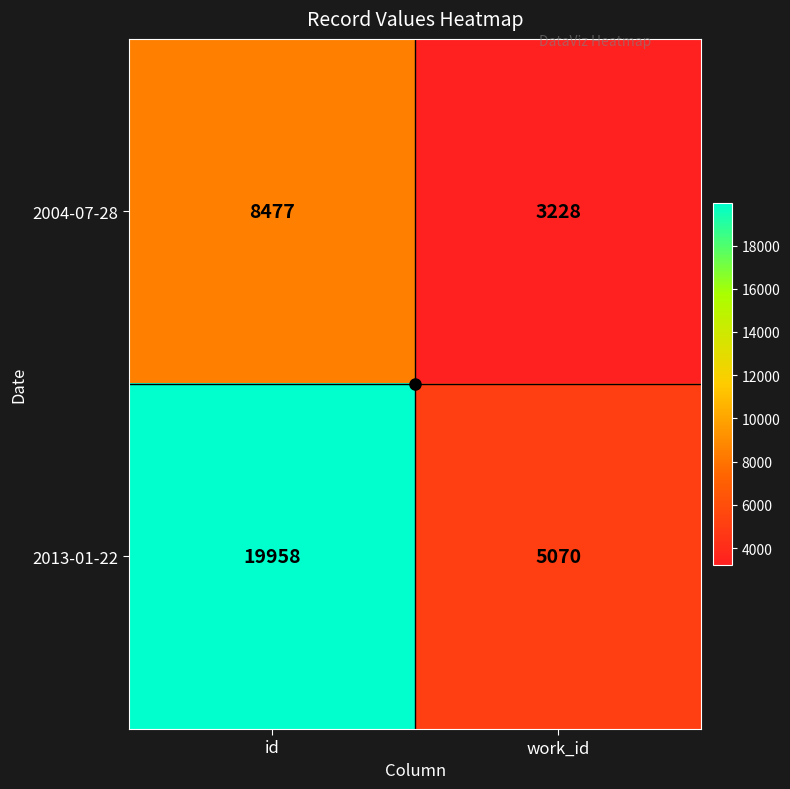

True or false: 2013-01-22 has a value of 27036 at id.

False